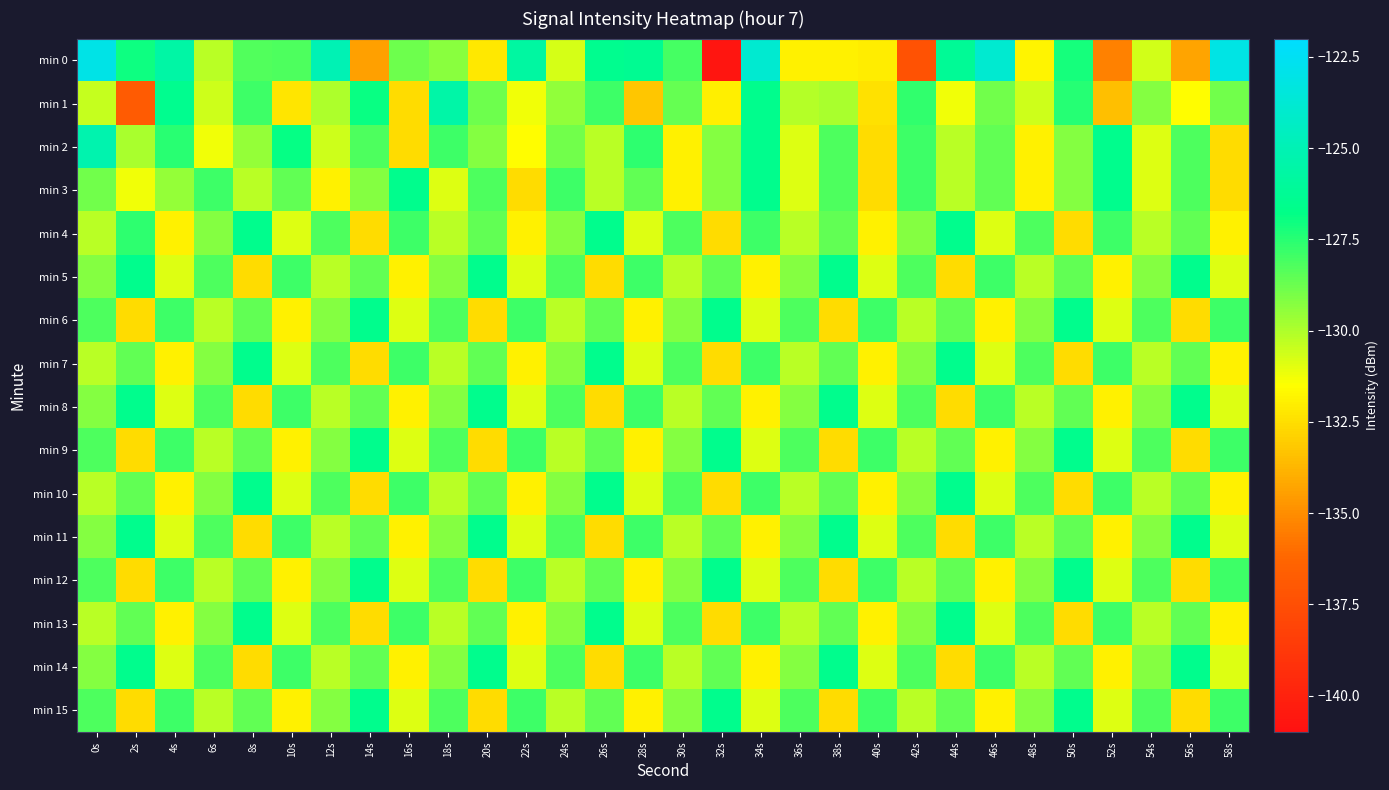

Reading left to right, transcribe all the data shown in this chart.

min 0: 0s=-123.0	2s=-127.0	4s=-125.6	6s=-130.2	8s=-128.3	10s=-128.2	12s=-125.0	14s=-134.4	16s=-128.8	18s=-129.3	20s=-132.2	22s=-125.7	24s=-130.7	26s=-126.5	28s=-126.4	30s=-128.1	32s=-140.8	34s=-123.9	36s=-131.9	38s=-131.9	40s=-132.1	42s=-137.4	44s=-126.2	46s=-123.9	48s=-131.8	50s=-127.1	52s=-135.4	54s=-130.7	56s=-134.3	58s=-123.0
min 1: 0s=-130.5	2s=-136.8	4s=-126.5	6s=-130.6	8s=-127.9	10s=-132.3	12s=-129.9	14s=-126.9	16s=-132.6	18s=-125.5	20s=-128.8	22s=-131.2	24s=-129.5	26s=-127.9	28s=-133.2	30s=-128.7	32s=-132.0	34s=-126.5	36s=-130.1	38s=-129.9	40s=-132.5	42s=-127.7	44s=-131.2	46s=-128.9	48s=-130.6	50s=-127.4	52s=-133.5	54s=-129.2	56s=-131.6	58s=-128.9
min 2: 0s=-125.2	2s=-129.9	4s=-127.5	6s=-131.2	8s=-129.6	10s=-126.9	12s=-130.5	14s=-128.2	16s=-132.6	18s=-127.9	20s=-129.2	22s=-131.6	24s=-128.9	26s=-130.2	28s=-127.6	30s=-131.9	32s=-129.2	34s=-126.6	36s=-130.9	38s=-128.2	40s=-132.6	42s=-127.9	44s=-130.2	46s=-128.6	48s=-131.9	50s=-129.2	52s=-126.6	54s=-130.9	56s=-128.2	58s=-132.6
min 3: 0s=-128.9	2s=-131.2	4s=-129.6	6s=-127.9	8s=-130.2	10s=-128.6	12s=-131.9	14s=-129.2	16s=-126.6	18s=-130.9	20s=-128.2	22s=-132.6	24s=-127.9	26s=-130.2	28s=-128.6	30s=-131.9	32s=-129.2	34s=-126.6	36s=-130.9	38s=-128.2	40s=-132.6	42s=-127.9	44s=-130.2	46s=-128.6	48s=-131.9	50s=-129.2	52s=-126.6	54s=-130.9	56s=-128.2	58s=-132.6
min 4: 0s=-130.2	2s=-127.6	4s=-131.9	6s=-129.2	8s=-126.6	10s=-130.9	12s=-128.2	14s=-132.6	16s=-127.9	18s=-130.2	20s=-128.6	22s=-131.9	24s=-129.2	26s=-126.6	28s=-130.9	30s=-128.2	32s=-132.6	34s=-127.9	36s=-130.2	38s=-128.6	40s=-131.9	42s=-129.2	44s=-126.6	46s=-130.9	48s=-128.2	50s=-132.6	52s=-127.9	54s=-130.2	56s=-128.6	58s=-131.9
min 5: 0s=-129.2	2s=-126.6	4s=-130.9	6s=-128.2	8s=-132.6	10s=-127.9	12s=-130.2	14s=-128.6	16s=-131.9	18s=-129.2	20s=-126.6	22s=-130.9	24s=-128.2	26s=-132.6	28s=-127.9	30s=-130.2	32s=-128.6	34s=-131.9	36s=-129.2	38s=-126.6	40s=-130.9	42s=-128.2	44s=-132.6	46s=-127.9	48s=-130.2	50s=-128.6	52s=-131.9	54s=-129.2	56s=-126.6	58s=-130.9
min 6: 0s=-128.2	2s=-132.6	4s=-127.9	6s=-130.2	8s=-128.6	10s=-131.9	12s=-129.2	14s=-126.6	16s=-130.9	18s=-128.2	20s=-132.6	22s=-127.9	24s=-130.2	26s=-128.6	28s=-131.9	30s=-129.2	32s=-126.6	34s=-130.9	36s=-128.2	38s=-132.6	40s=-127.9	42s=-130.2	44s=-128.6	46s=-131.9	48s=-129.2	50s=-126.6	52s=-130.9	54s=-128.2	56s=-132.6	58s=-127.9
min 7: 0s=-130.2	2s=-128.6	4s=-131.9	6s=-129.2	8s=-126.6	10s=-130.9	12s=-128.2	14s=-132.6	16s=-127.9	18s=-130.2	20s=-128.6	22s=-131.9	24s=-129.2	26s=-126.6	28s=-130.9	30s=-128.2	32s=-132.6	34s=-127.9	36s=-130.2	38s=-128.6	40s=-131.9	42s=-129.2	44s=-126.6	46s=-130.9	48s=-128.2	50s=-132.6	52s=-127.9	54s=-130.2	56s=-128.6	58s=-131.9
min 8: 0s=-129.2	2s=-126.6	4s=-130.9	6s=-128.2	8s=-132.6	10s=-127.9	12s=-130.2	14s=-128.6	16s=-131.9	18s=-129.2	20s=-126.6	22s=-130.9	24s=-128.2	26s=-132.6	28s=-127.9	30s=-130.2	32s=-128.6	34s=-131.9	36s=-129.2	38s=-126.6	40s=-130.9	42s=-128.2	44s=-132.6	46s=-127.9	48s=-130.2	50s=-128.6	52s=-131.9	54s=-129.2	56s=-126.6	58s=-130.9
min 9: 0s=-128.2	2s=-132.6	4s=-127.9	6s=-130.2	8s=-128.6	10s=-131.9	12s=-129.2	14s=-126.6	16s=-130.9	18s=-128.2	20s=-132.6	22s=-127.9	24s=-130.2	26s=-128.6	28s=-131.9	30s=-129.2	32s=-126.6	34s=-130.9	36s=-128.2	38s=-132.6	40s=-127.9	42s=-130.2	44s=-128.6	46s=-131.9	48s=-129.2	50s=-126.6	52s=-130.9	54s=-128.2	56s=-132.6	58s=-127.9
min 10: 0s=-130.2	2s=-128.6	4s=-131.9	6s=-129.2	8s=-126.6	10s=-130.9	12s=-128.2	14s=-132.6	16s=-127.9	18s=-130.2	20s=-128.6	22s=-131.9	24s=-129.2	26s=-126.6	28s=-130.9	30s=-128.2	32s=-132.6	34s=-127.9	36s=-130.2	38s=-128.6	40s=-131.9	42s=-129.2	44s=-126.6	46s=-130.9	48s=-128.2	50s=-132.6	52s=-127.9	54s=-130.2	56s=-128.6	58s=-131.9
min 11: 0s=-129.2	2s=-126.6	4s=-130.9	6s=-128.2	8s=-132.6	10s=-127.9	12s=-130.2	14s=-128.6	16s=-131.9	18s=-129.2	20s=-126.6	22s=-130.9	24s=-128.2	26s=-132.6	28s=-127.9	30s=-130.2	32s=-128.6	34s=-131.9	36s=-129.2	38s=-126.6	40s=-130.9	42s=-128.2	44s=-132.6	46s=-127.9	48s=-130.2	50s=-128.6	52s=-131.9	54s=-129.2	56s=-126.6	58s=-130.9
min 12: 0s=-128.2	2s=-132.6	4s=-127.9	6s=-130.2	8s=-128.6	10s=-131.9	12s=-129.2	14s=-126.6	16s=-130.9	18s=-128.2	20s=-132.6	22s=-127.9	24s=-130.2	26s=-128.6	28s=-131.9	30s=-129.2	32s=-126.6	34s=-130.9	36s=-128.2	38s=-132.6	40s=-127.9	42s=-130.2	44s=-128.6	46s=-131.9	48s=-129.2	50s=-126.6	52s=-130.9	54s=-128.2	56s=-132.6	58s=-127.9
min 13: 0s=-130.2	2s=-128.6	4s=-131.9	6s=-129.2	8s=-126.6	10s=-130.9	12s=-128.2	14s=-132.6	16s=-127.9	18s=-130.2	20s=-128.6	22s=-131.9	24s=-129.2	26s=-126.6	28s=-130.9	30s=-128.2	32s=-132.6	34s=-127.9	36s=-130.2	38s=-128.6	40s=-131.9	42s=-129.2	44s=-126.6	46s=-130.9	48s=-128.2	50s=-132.6	52s=-127.9	54s=-130.2	56s=-128.6	58s=-131.9
min 14: 0s=-129.2	2s=-126.6	4s=-130.9	6s=-128.2	8s=-132.6	10s=-127.9	12s=-130.2	14s=-128.6	16s=-131.9	18s=-129.2	20s=-126.6	22s=-130.9	24s=-128.2	26s=-132.6	28s=-127.9	30s=-130.2	32s=-128.6	34s=-131.9	36s=-129.2	38s=-126.6	40s=-130.9	42s=-128.2	44s=-132.6	46s=-127.9	48s=-130.2	50s=-128.6	52s=-131.9	54s=-129.2	56s=-126.6	58s=-130.9
min 15: 0s=-128.2	2s=-132.6	4s=-127.9	6s=-130.2	8s=-128.6	10s=-131.9	12s=-129.2	14s=-126.6	16s=-130.9	18s=-128.2	20s=-132.6	22s=-127.9	24s=-130.2	26s=-128.6	28s=-131.9	30s=-129.2	32s=-126.6	34s=-130.9	36s=-128.2	38s=-132.6	40s=-127.9	42s=-130.2	44s=-128.6	46s=-131.9	48s=-129.2	50s=-126.6	52s=-130.9	54s=-128.2	56s=-132.6	58s=-127.9